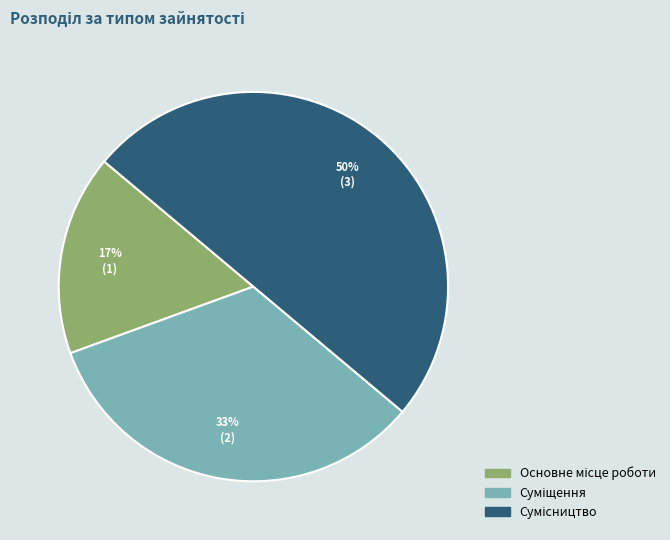

To the nearest percent, what is the difference between the largest and smallest slice percentages?

33%